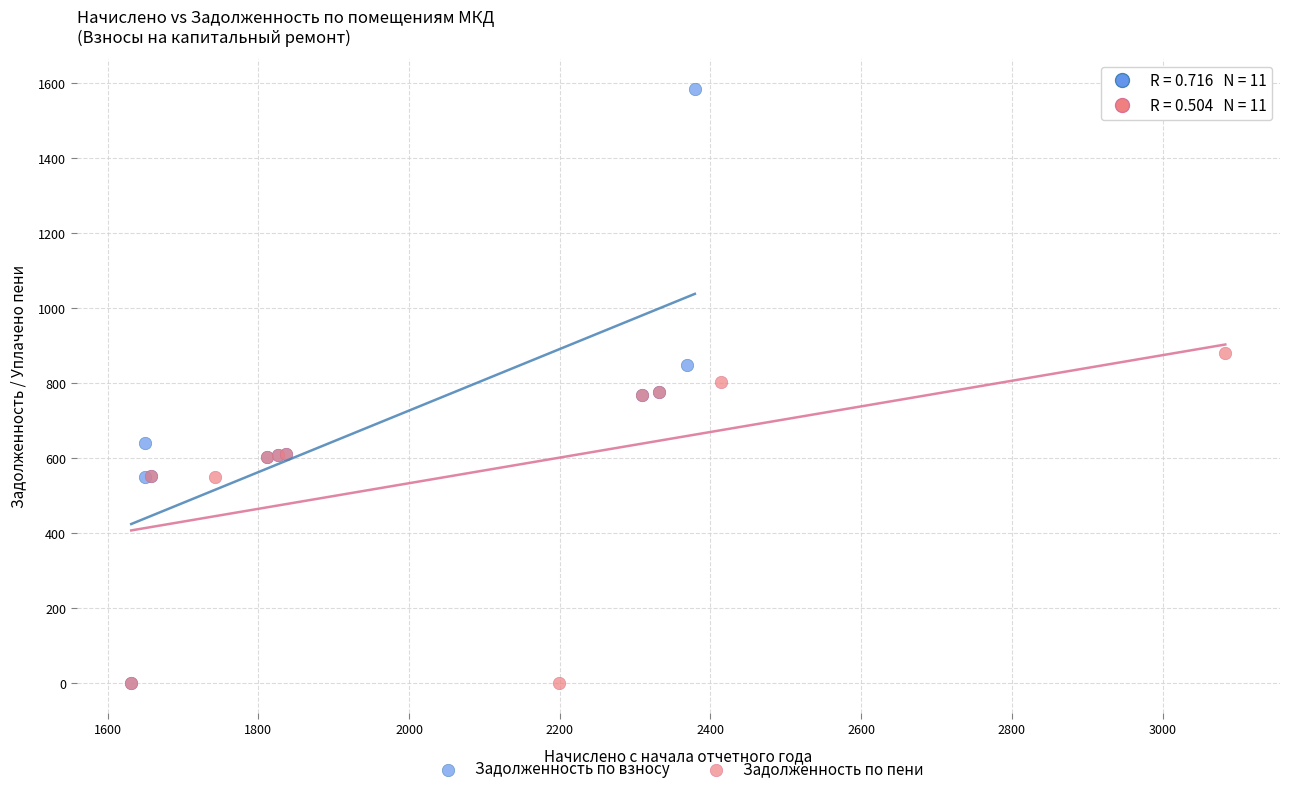

Which series reaches the maximum Y coordinate?

Задолженность по взносу